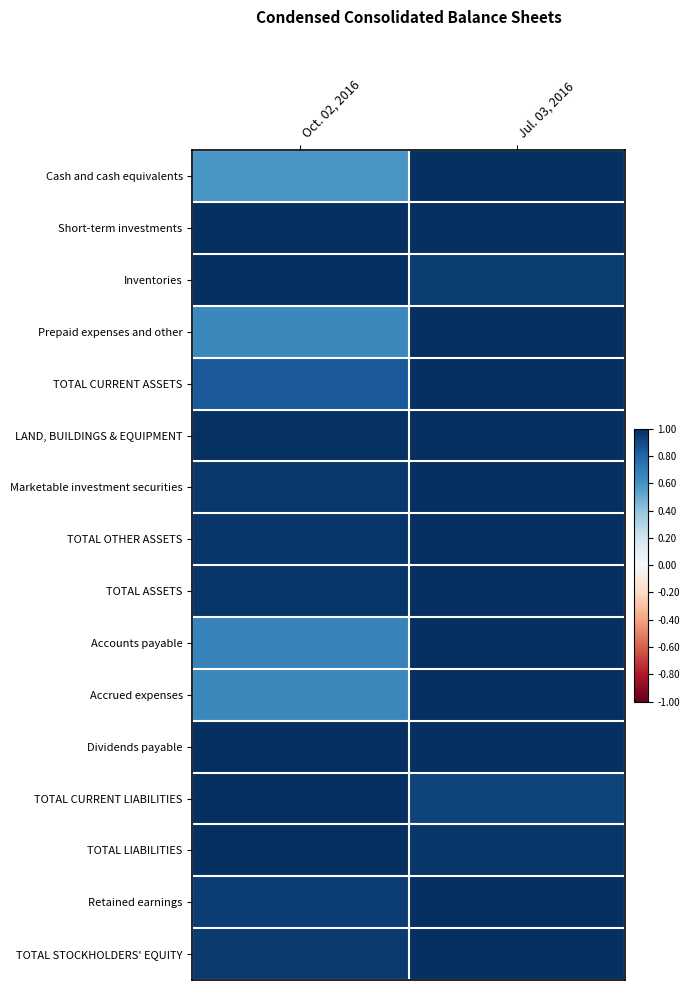

What is the spread (max minus min) of values at Jul. 03, 2016?

0.1